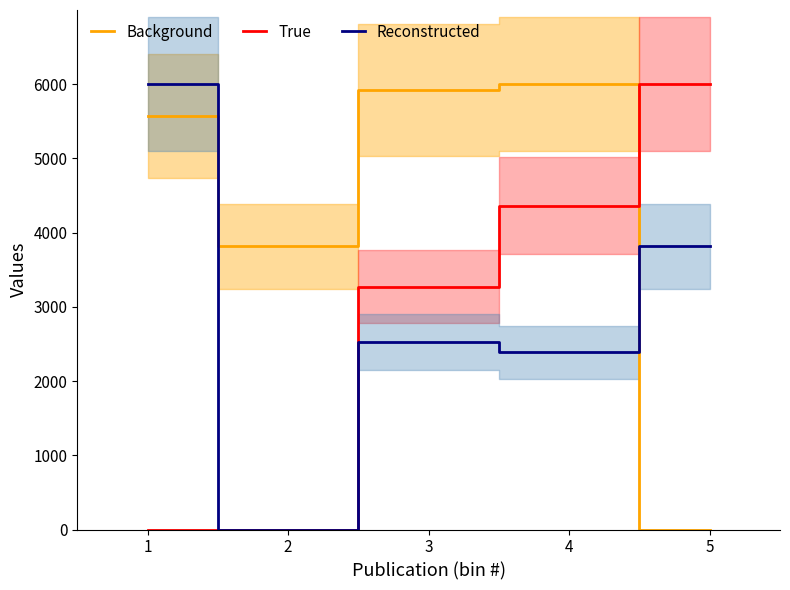

Is it true that Background equals 3491.2 at 1?

False